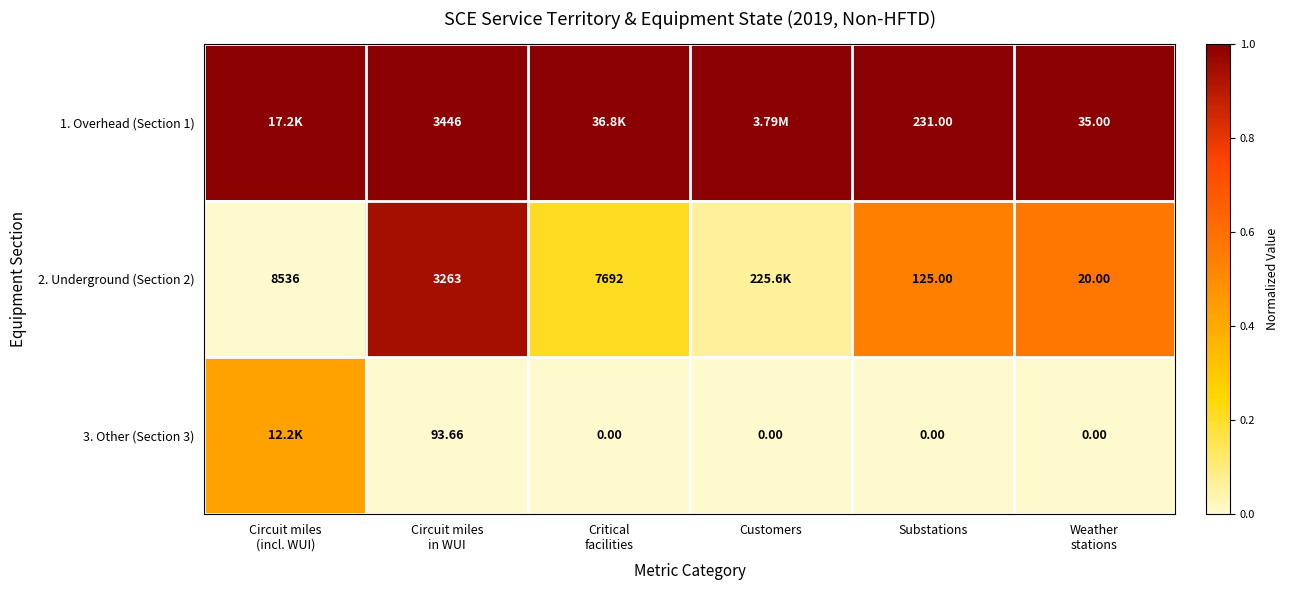

What is the difference between the maximum and second lowest values in the 3. Other (Section 3) series?

0.4